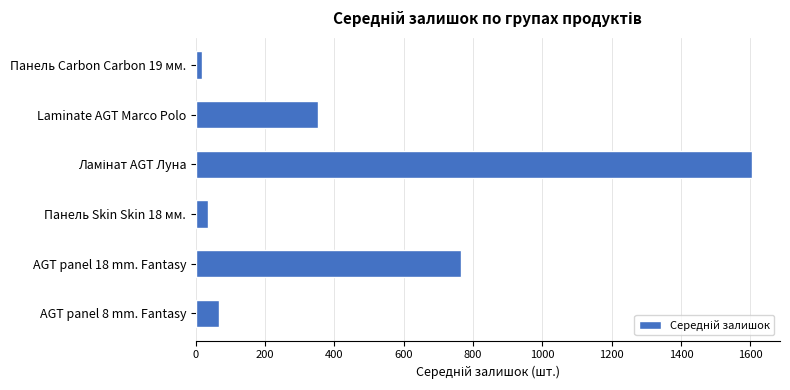

What is the minimum value shown in the chart?

19.0